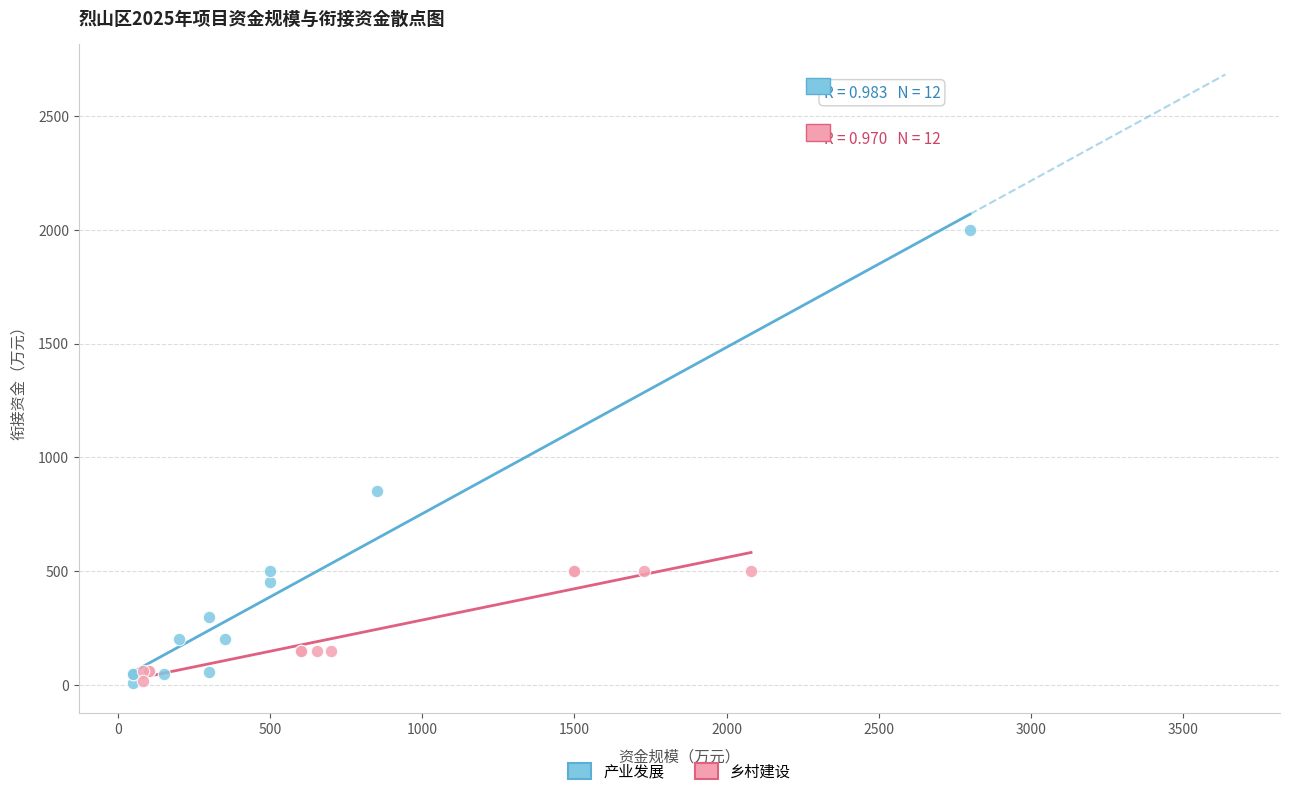

Which series contains the highest Y value?

产业发展